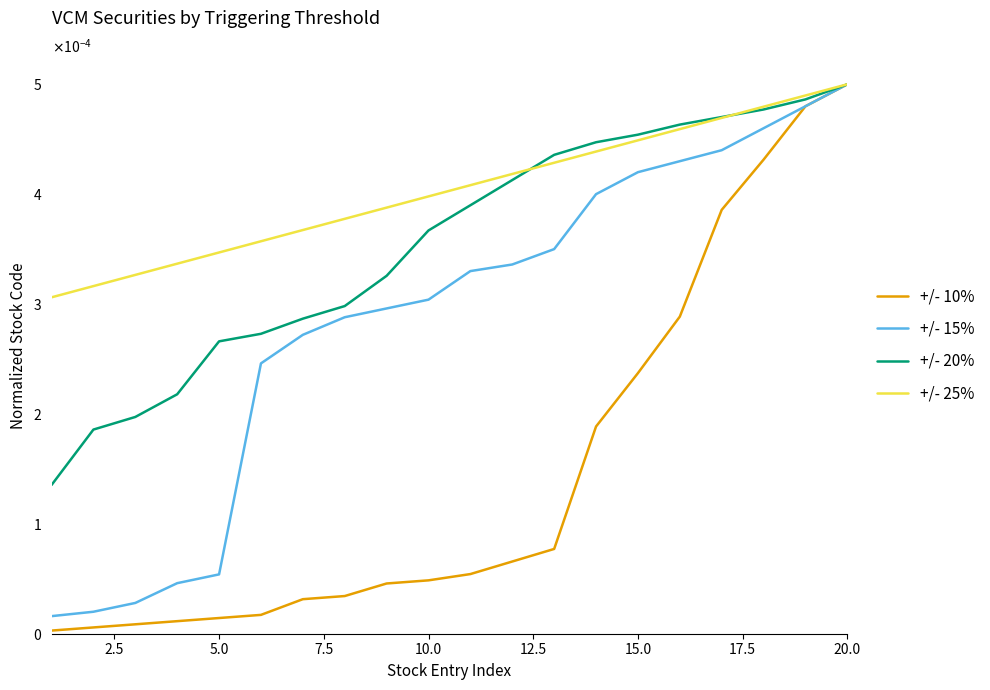

True or false: +/- 25% and +/- 10% cross at least once.

False